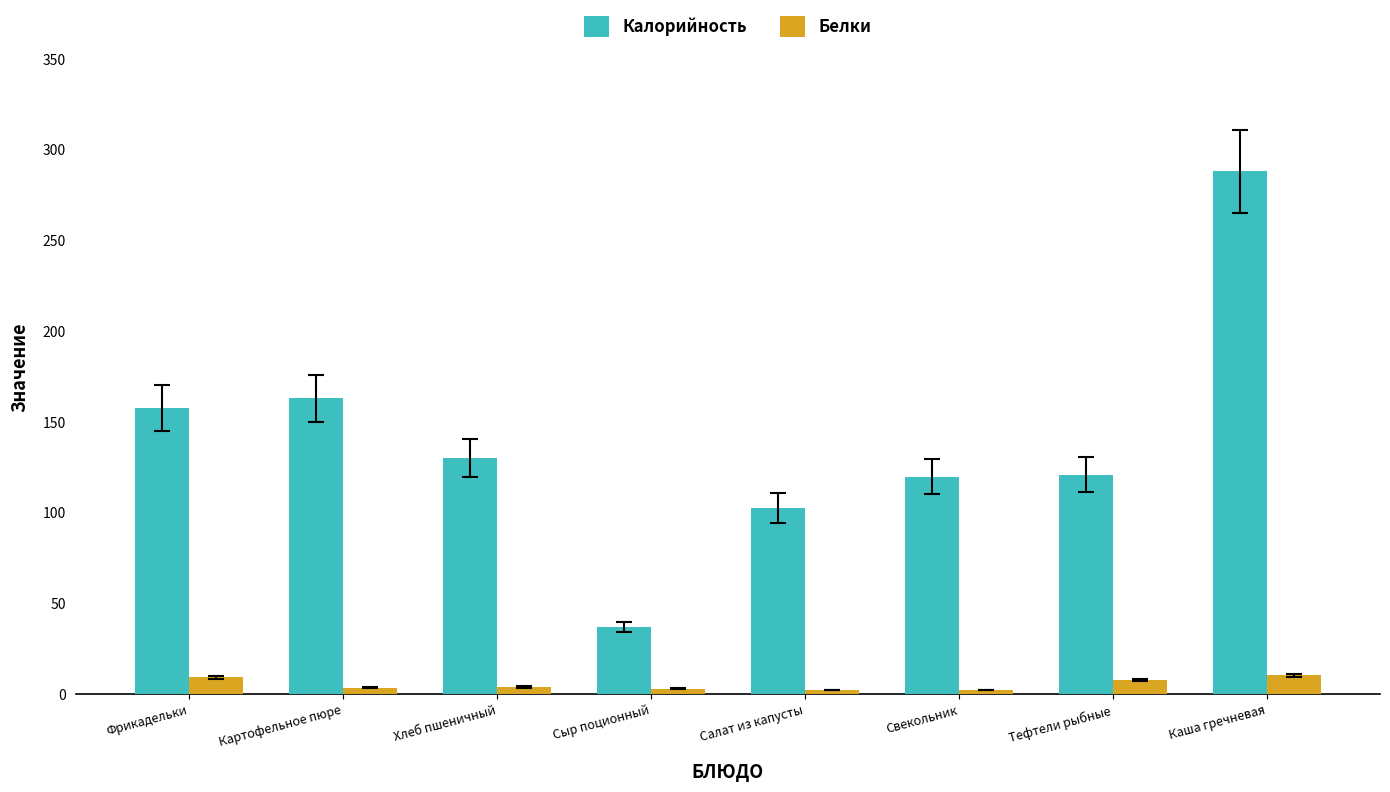

How many bars are there in each group?

2